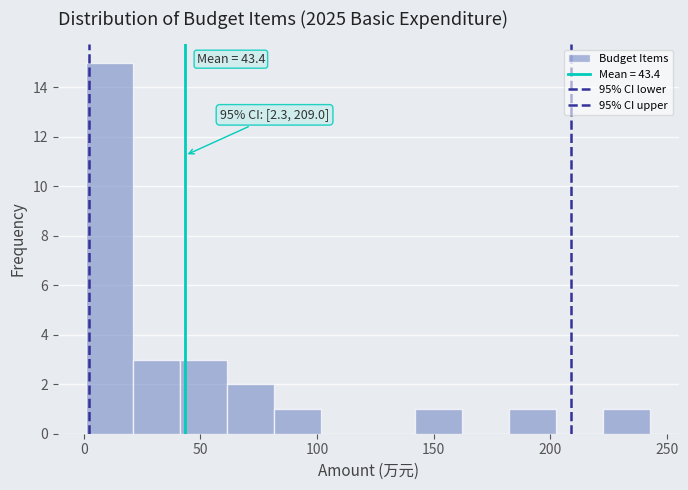

Over which range of the x-axis is the bar tallest?

0 to 20